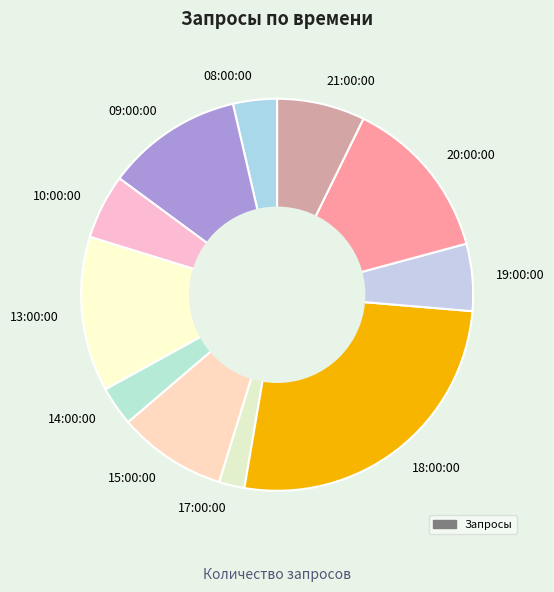

Is it true that 18:00:00 is 14% of the pie?

False